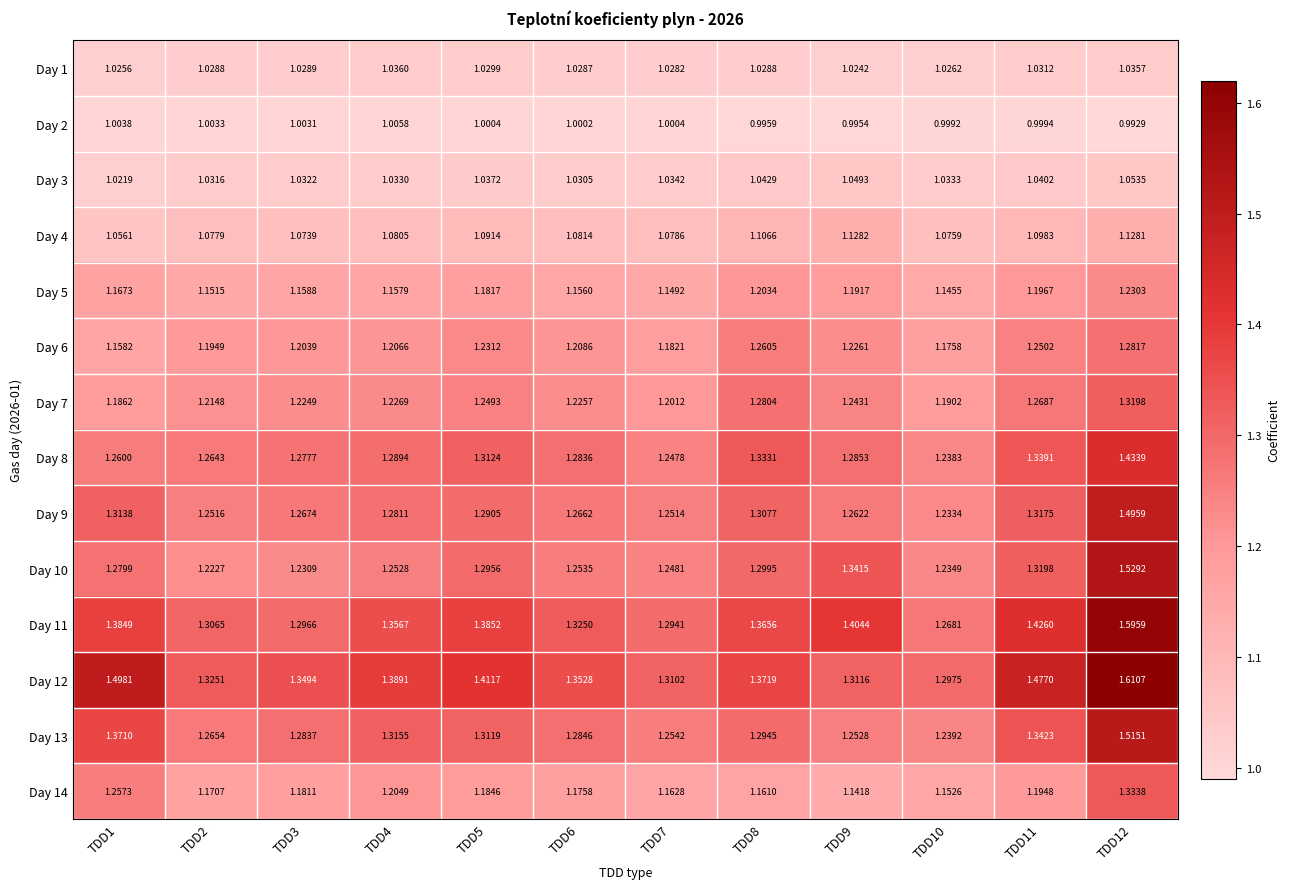

Rank the series by their maximum value, from highest to lowest.

Day 12, Day 11, Day 10, Day 13, Day 9, Day 8, Day 14, Day 7, Day 6, Day 5, Day 4, Day 3, Day 1, Day 2